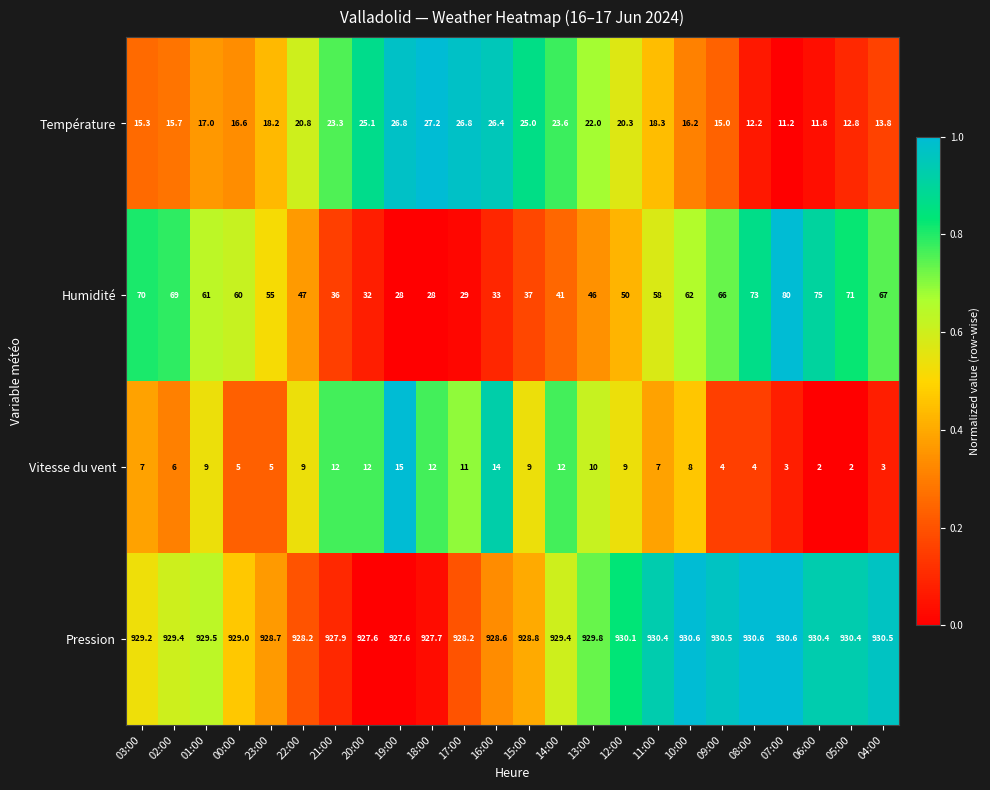

How many series are shown in this chart?

4